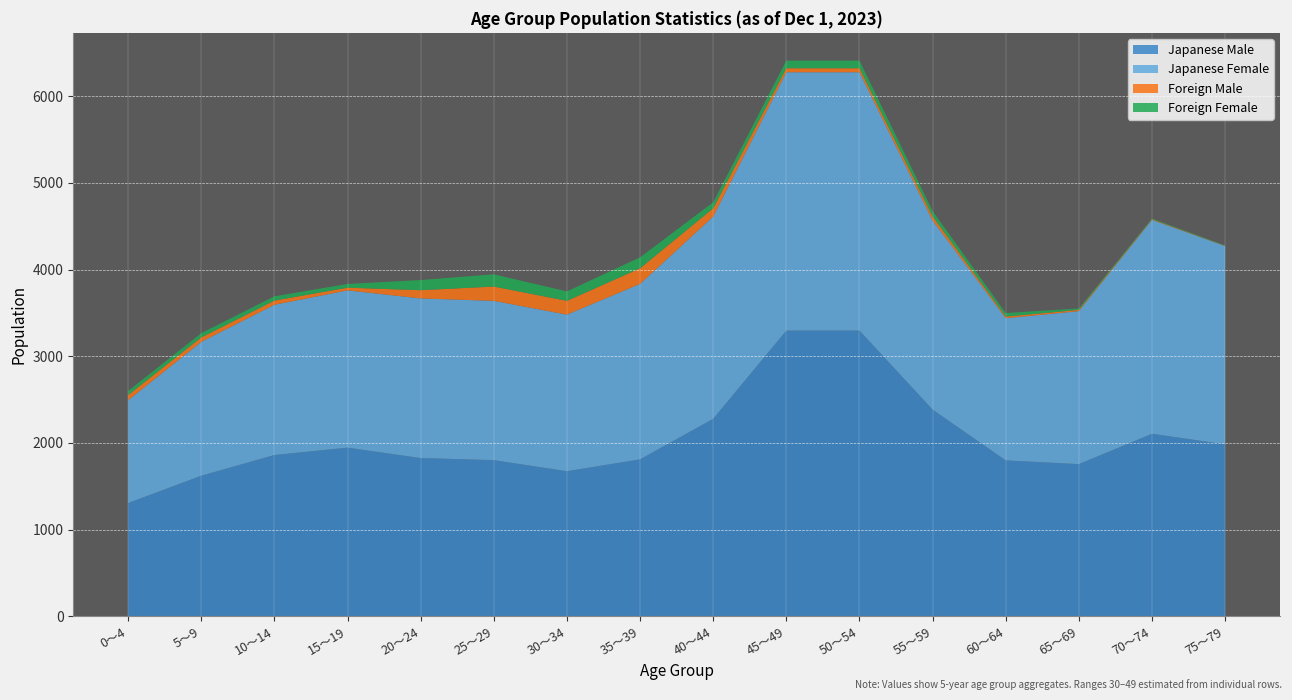

What is the maximum value for Japanese Male?

3296